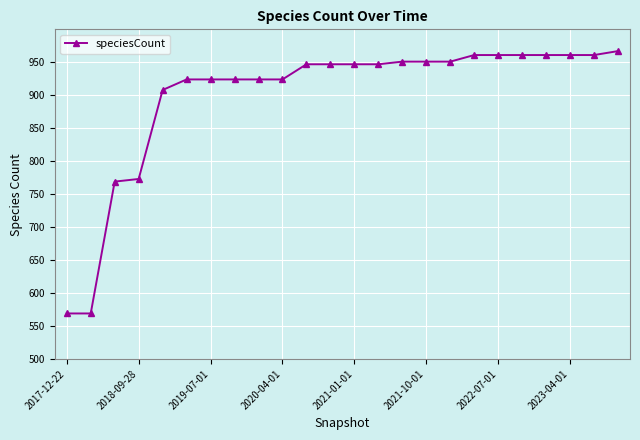

What is the smallest value displayed?

569